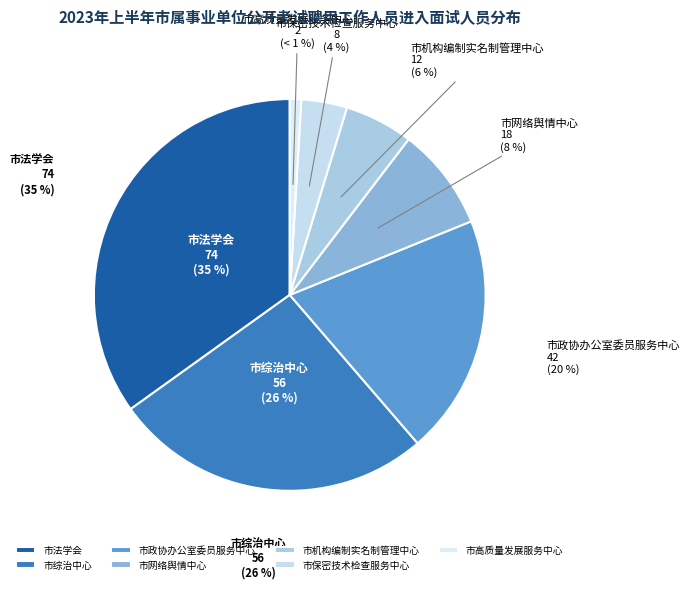

Which category has the biggest portion of the pie?

市法学会